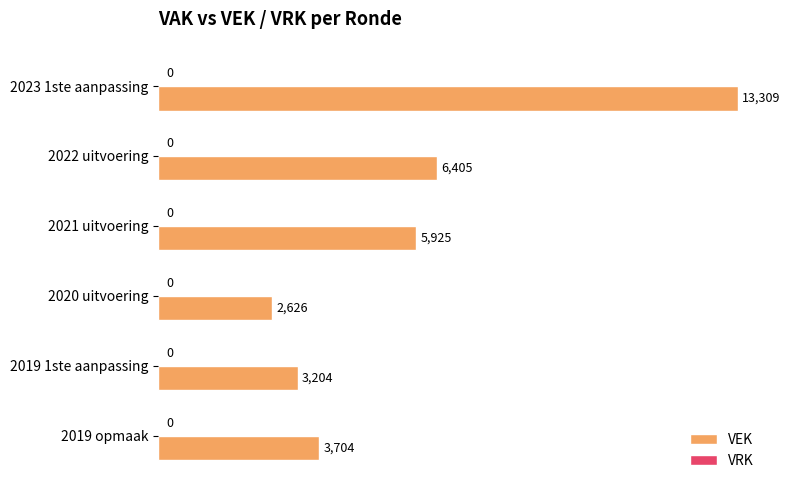

What is the value of the 3rd bar from the top?

5925